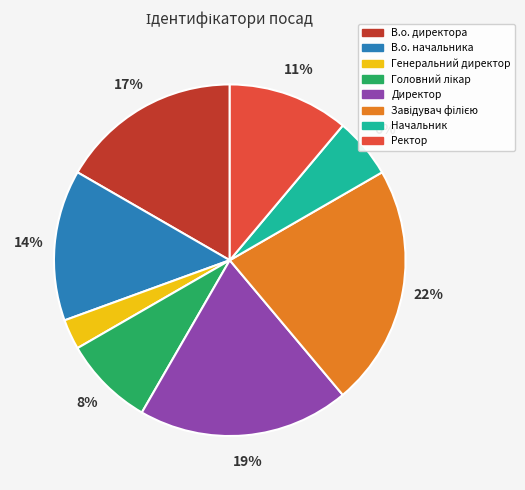

Count the number of slices in the pie.

8